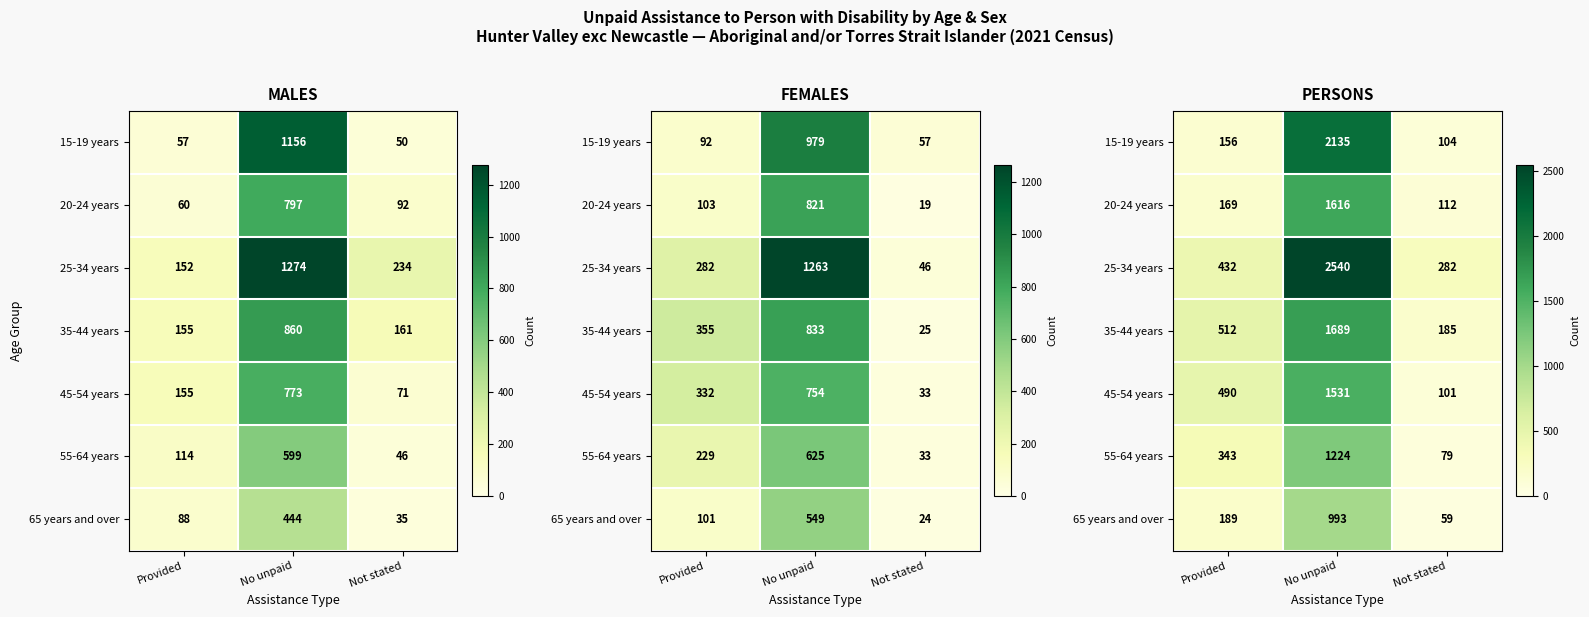

What is the total value across all series at No unpaid?

11728